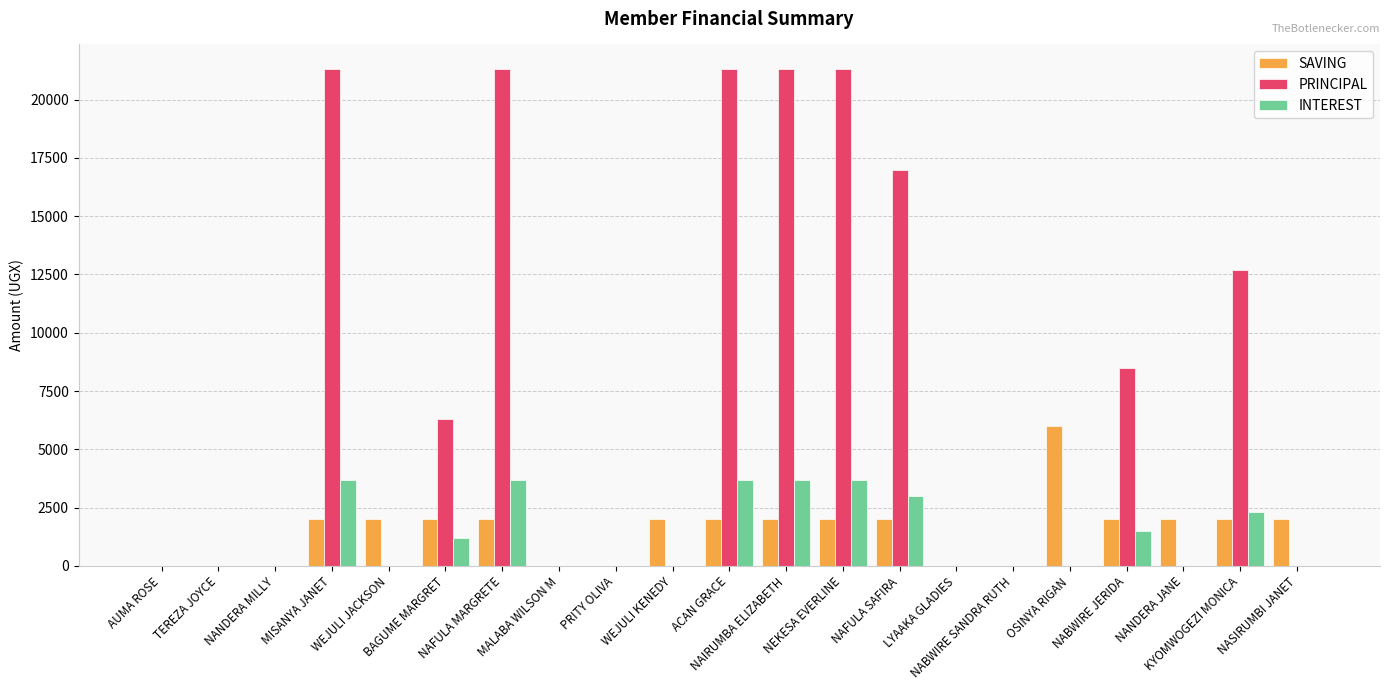

Read the PRINCIPAL value at NAIRUMBA ELIZABETH.

21300